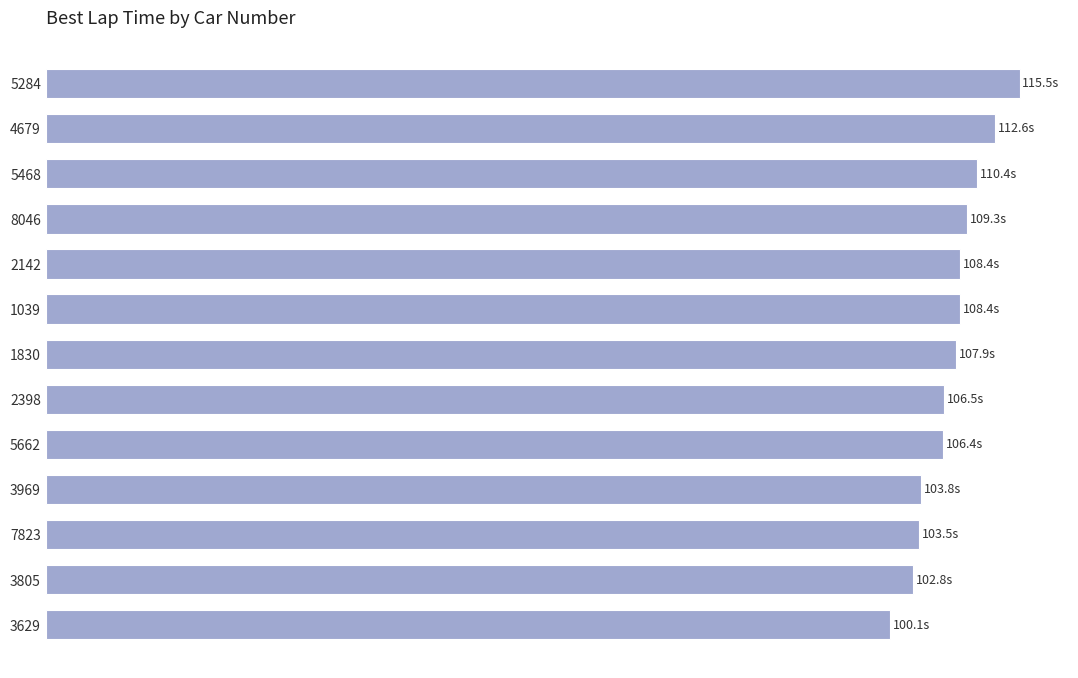

What is the difference between the second highest and second lowest values?

9.7